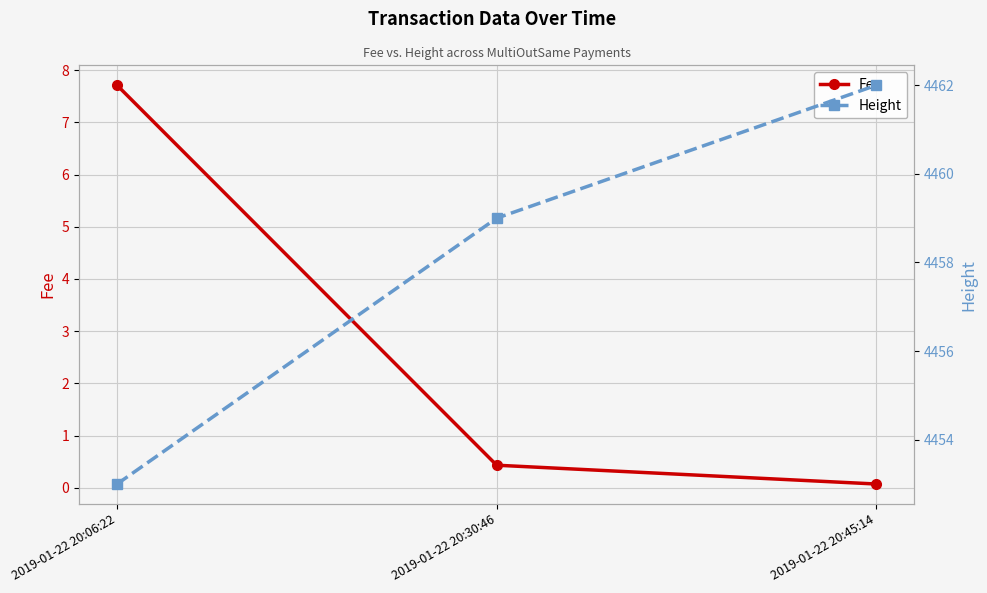

What is the label of the 1st point from the left?

2019-01-22 20:06:22